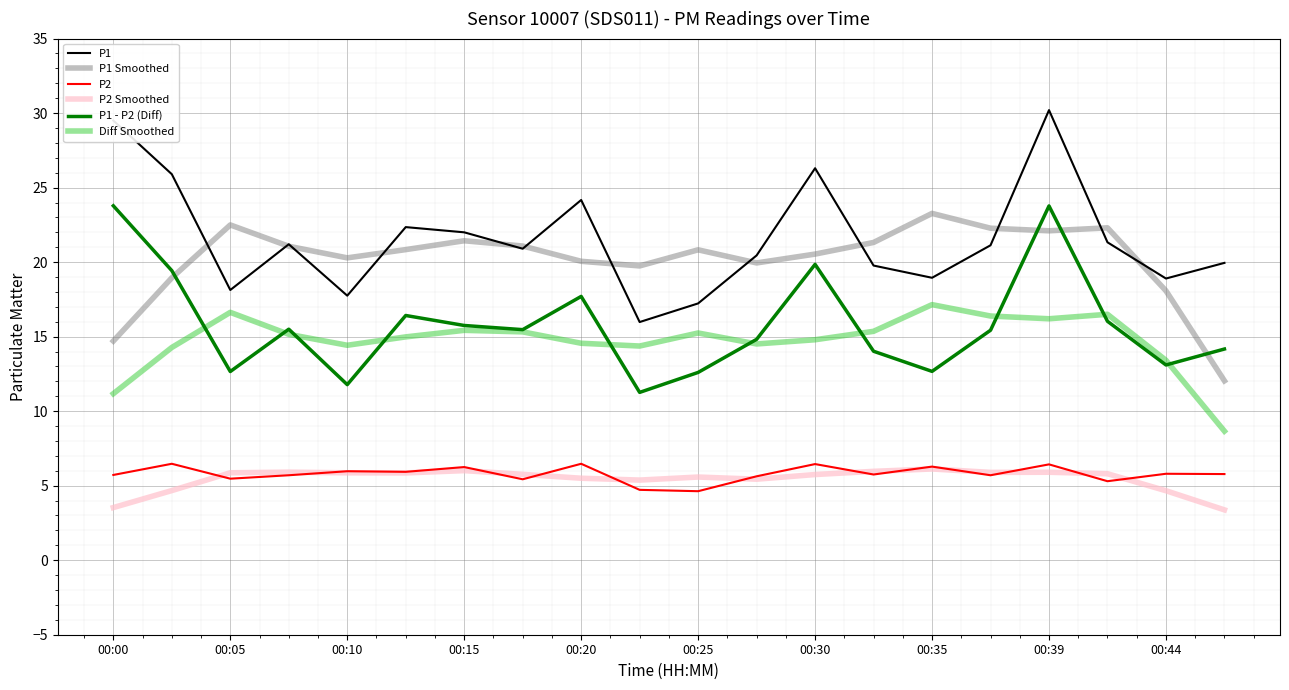

What is the maximum value shown in the chart?

30.2